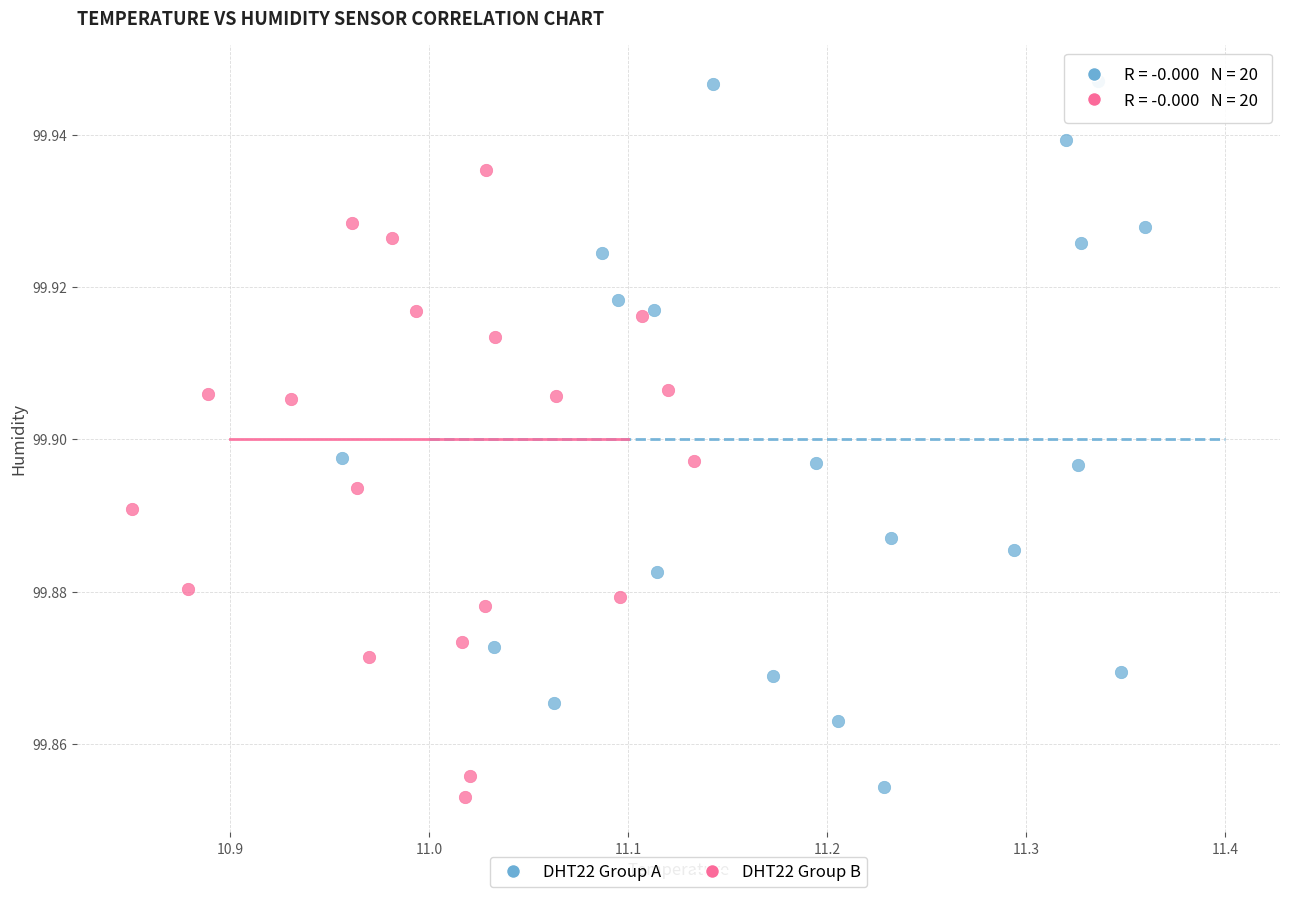

Which series contains the highest Y value?

DHT22 Group A